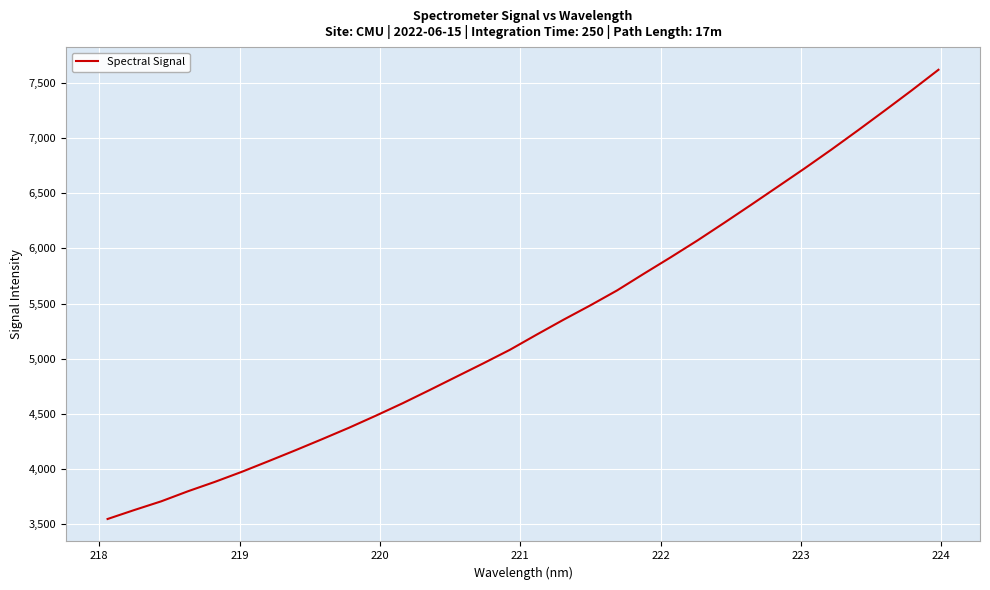

What is the difference between the maximum and minimum values?

4070.0